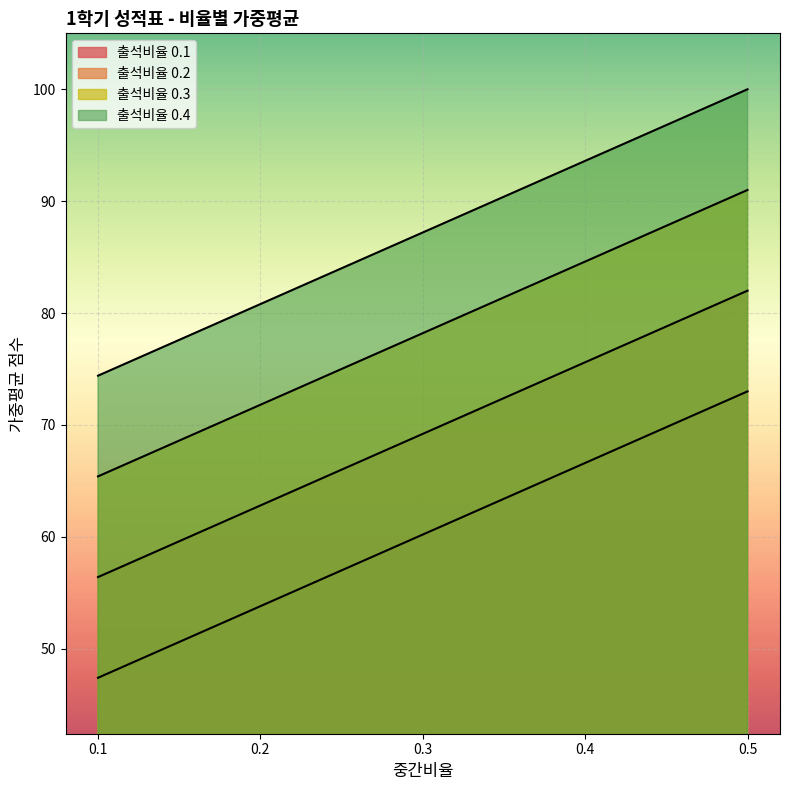

How many lines are shown in the chart?

4